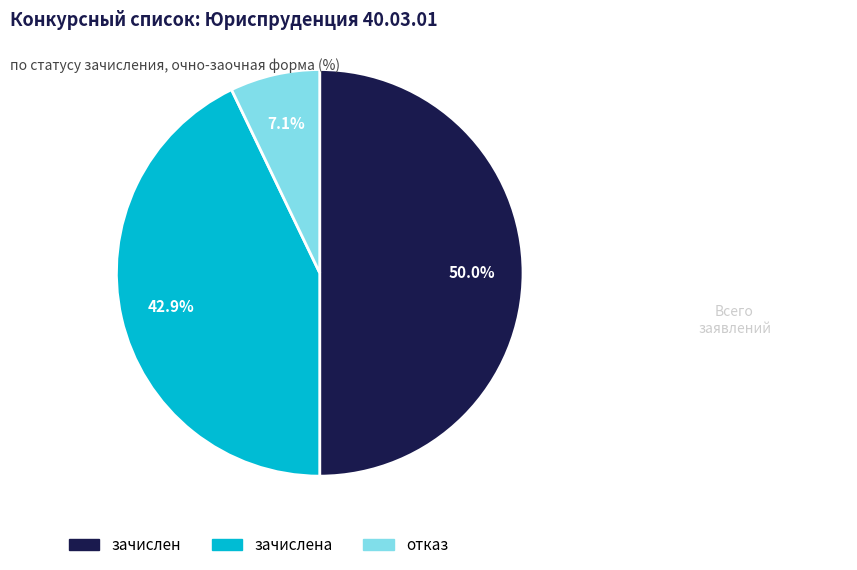

What is the largest slice in the pie chart?

зачислен